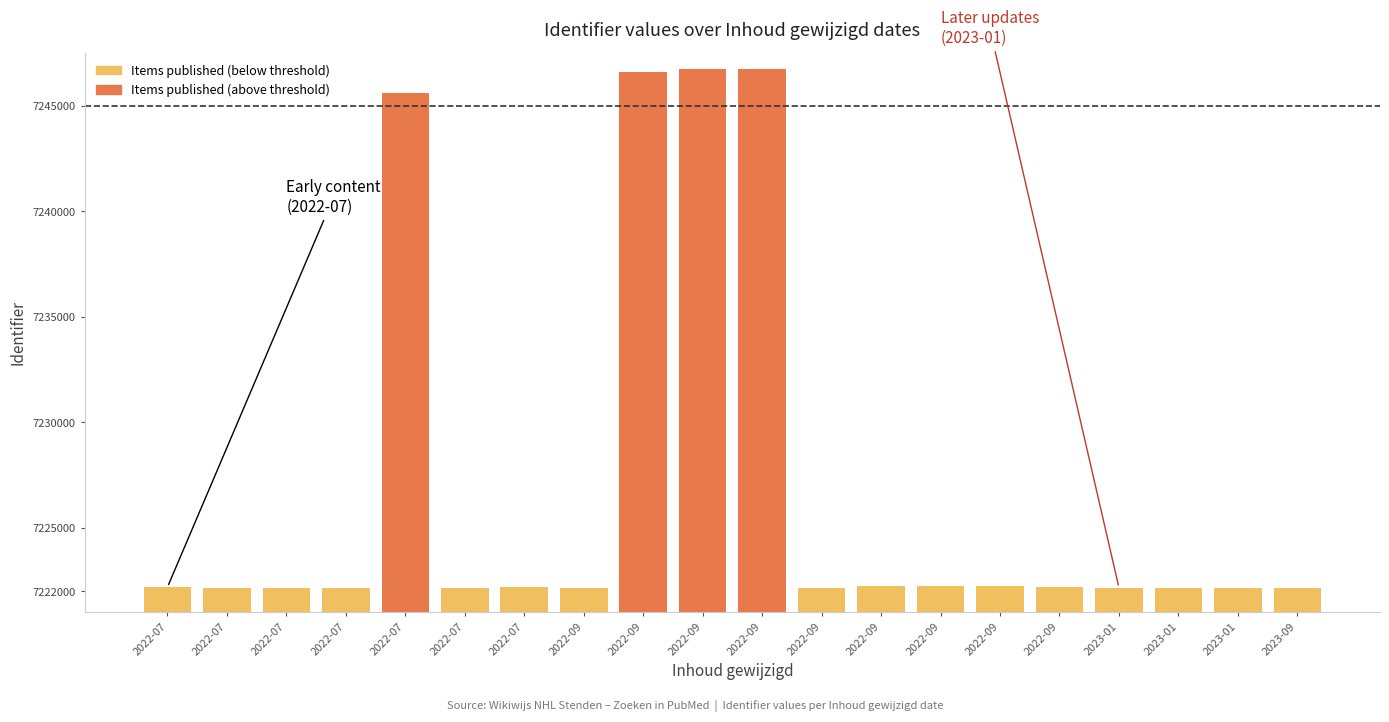

Reading left to right, transcribe all the data shown in this chart.

7222193	7222150	7222163	7222164	7245597	7222142	7222207	7222148	7246605	7246711	7246727	7222146	7222238	7222239	7222240	7222205	7222167	7222168	7222171	7222144